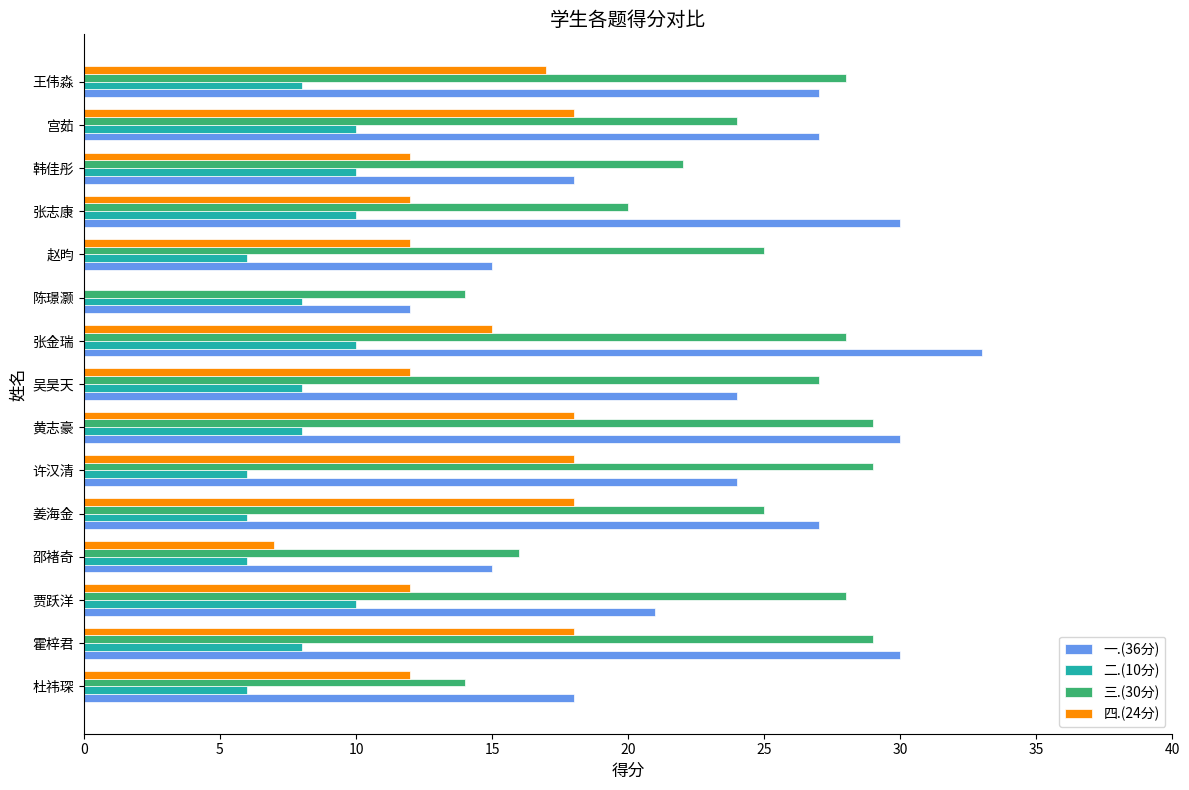

The 四.(24分) series shows 12 at 韩佳彤. True or false?

True